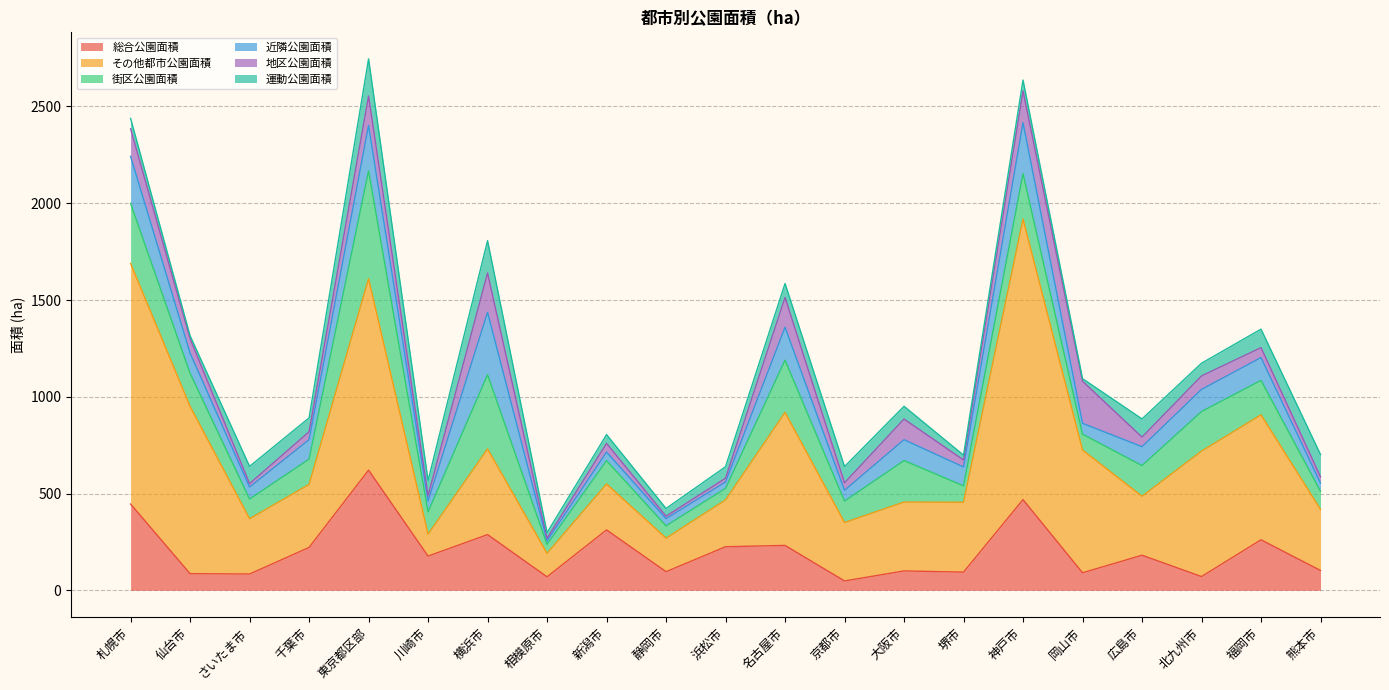

List the series in order of their peak value, lowest first.

運動公園面積, 地区公園面積, 近隣公園面積, 街区公園面積, 総合公園面積, その他都市公園面積